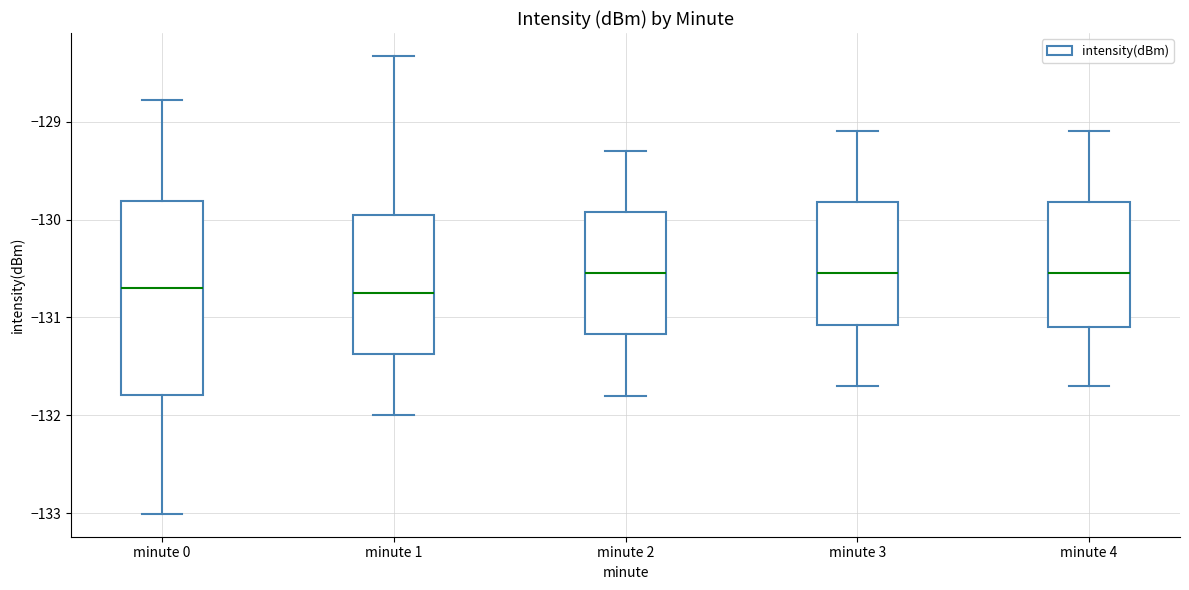

Reading left to right, transcribe this box plot: for each box, give where its median line is, the range the box spans, and where its two whiskers end, as read against the y-axis. The values are not printed on the chart, so give them approximately, as read against the axis.

minute 0: median -130.7, box -131.8 to -129.8, whiskers -133.0 to -128.8
minute 1: median -130.7, box -131.4 to -129.9, whiskers -132.0 to -128.3
minute 2: median -130.5, box -131.2 to -129.9, whiskers -131.8 to -129.3
minute 3: median -130.5, box -131.1 to -129.8, whiskers -131.7 to -129.1
minute 4: median -130.5, box -131.1 to -129.8, whiskers -131.7 to -129.1